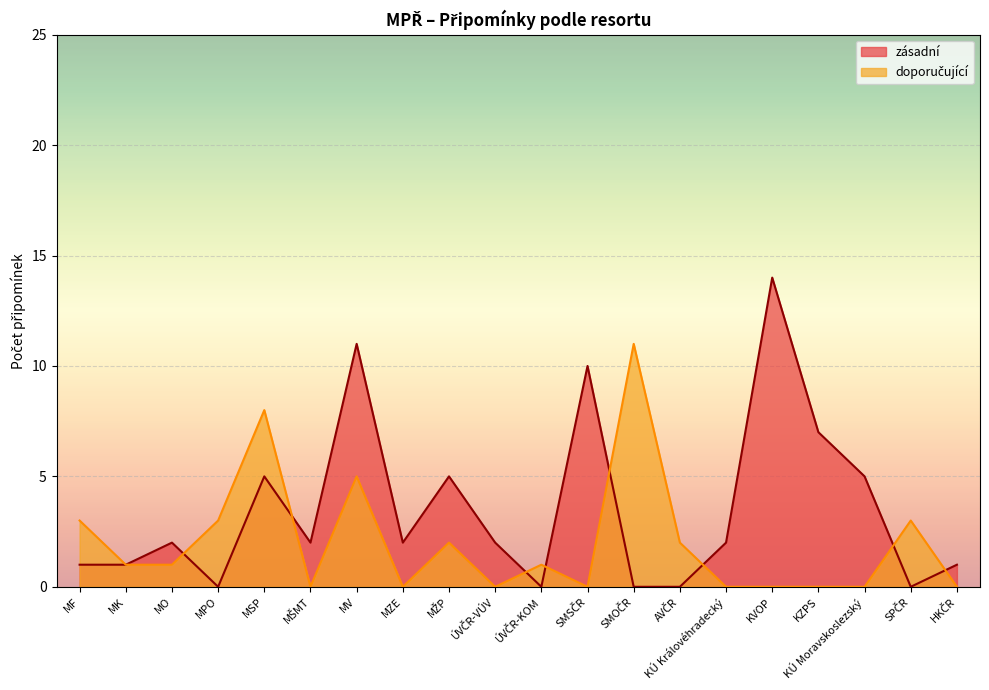

What is the spread (max minus min) of values at KVOP?

14